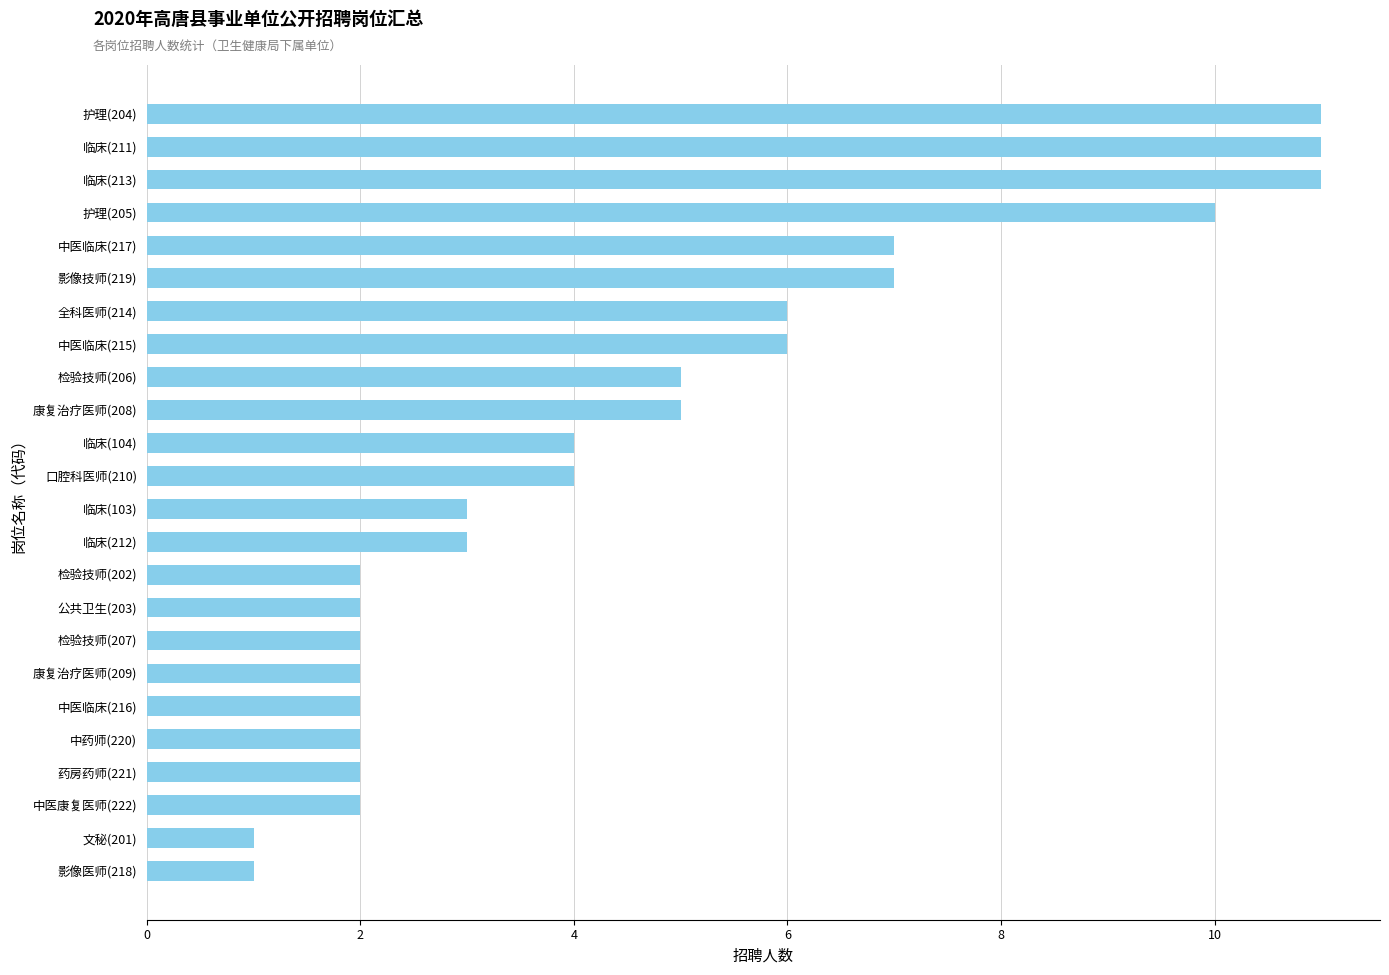

What position from the bottom is 中医康复医师(222)?

3